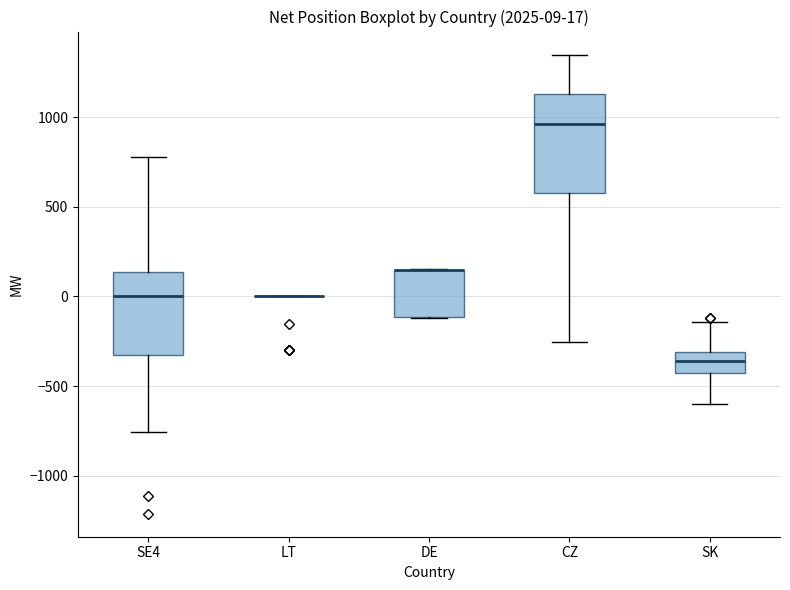

Which box is the tallest, from its lower edge to its upper edge?

CZ